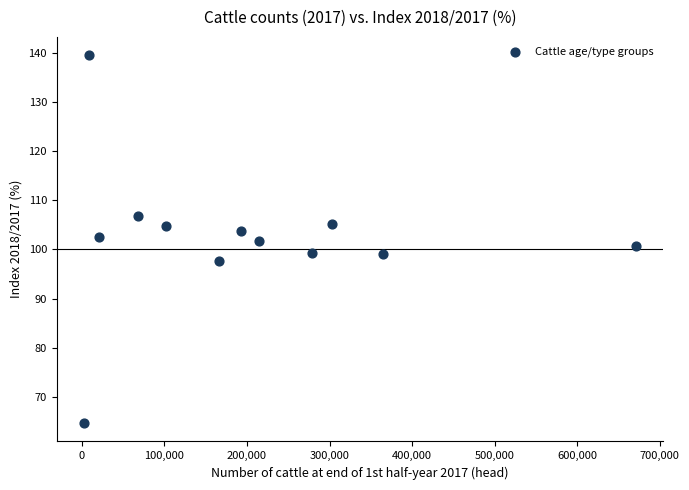

What is the range of X values (max minus min)?

668061.0